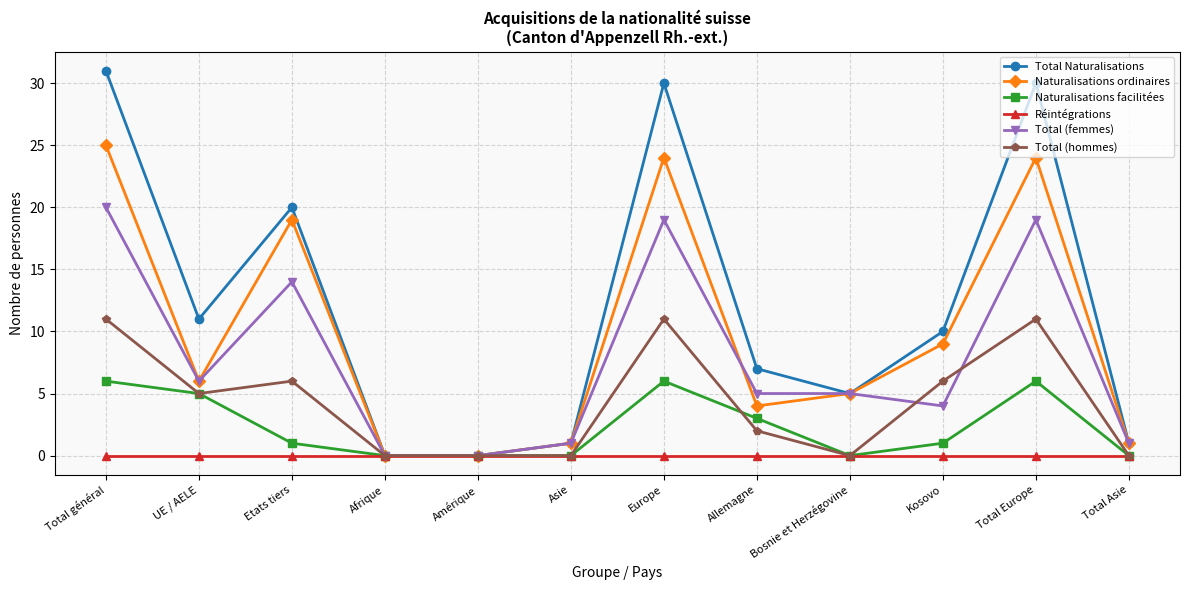

What is the average value of the Naturalisations ordinaires series?

10